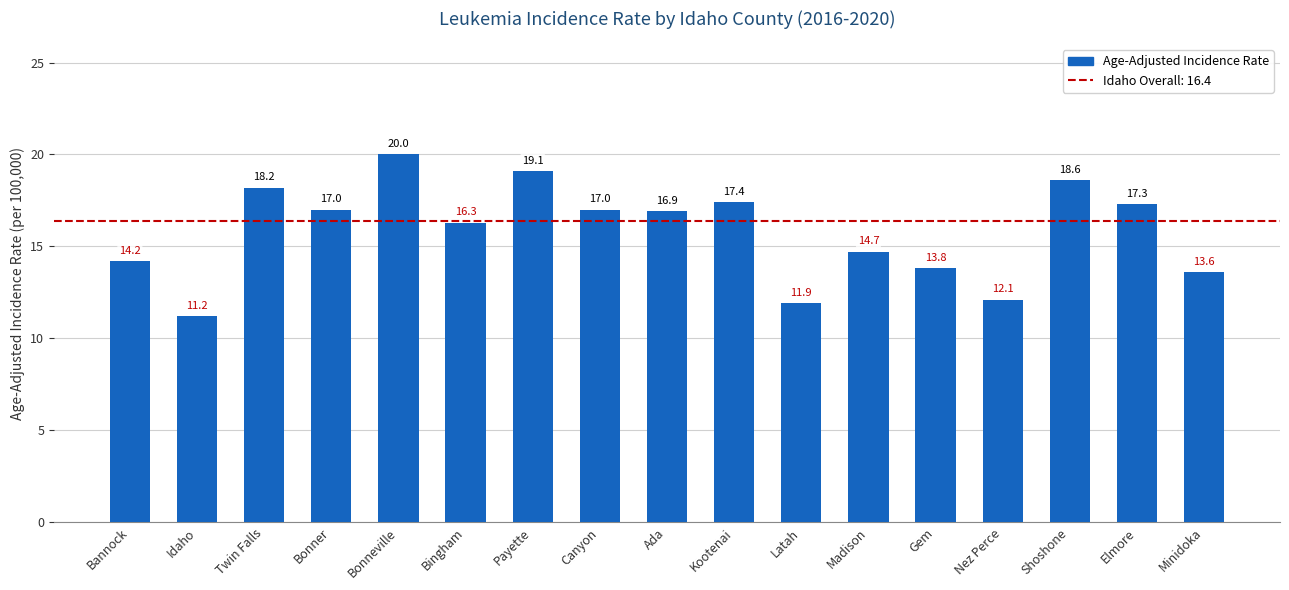

What is the label of the 12th bar from the left?

Madison